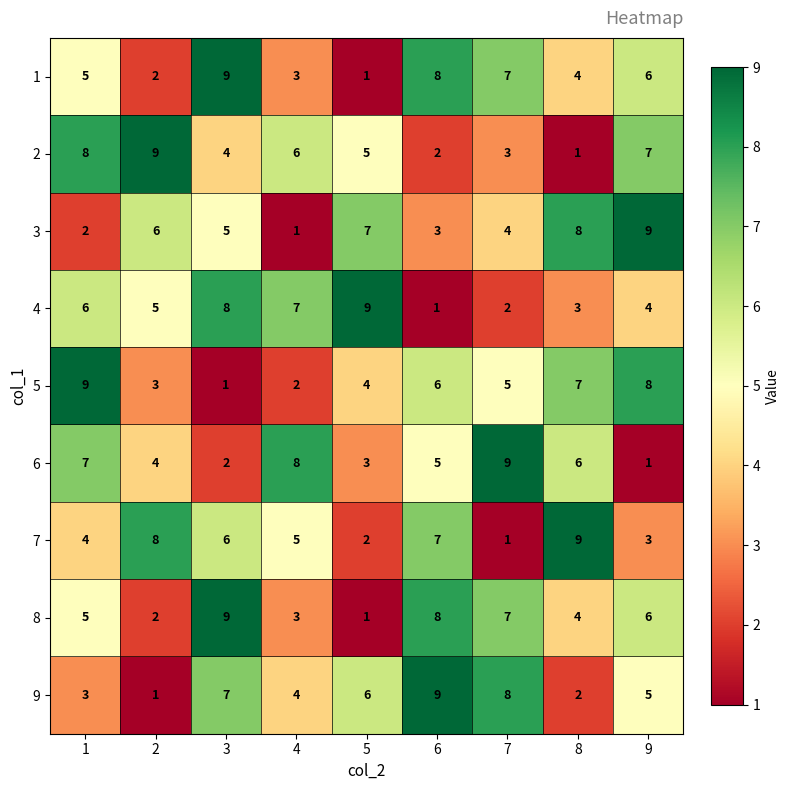

What is the total value across all series at 3?

51